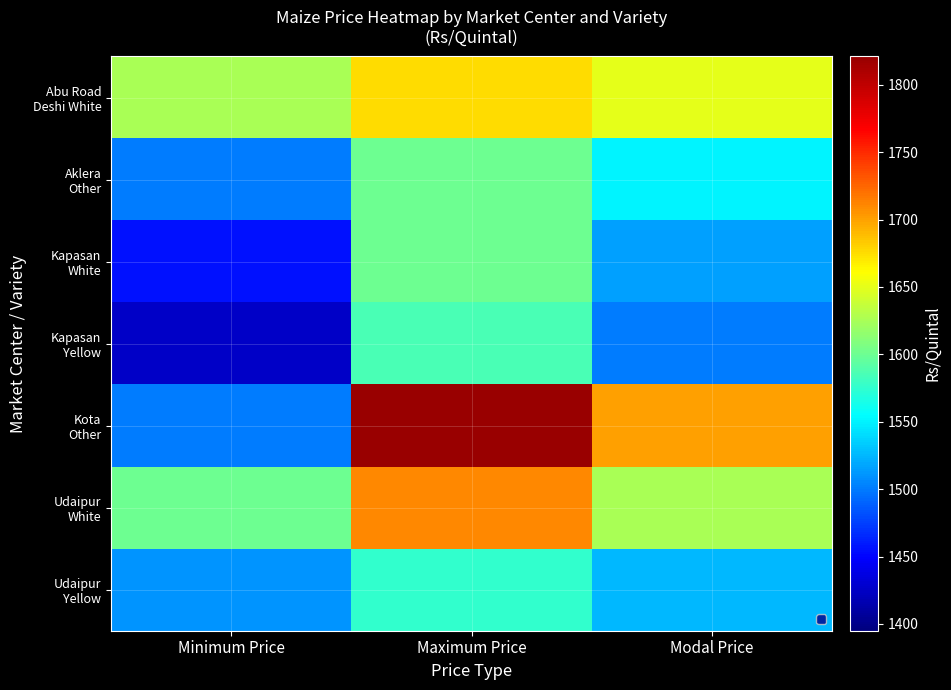

What is the greatest value displayed?

1821